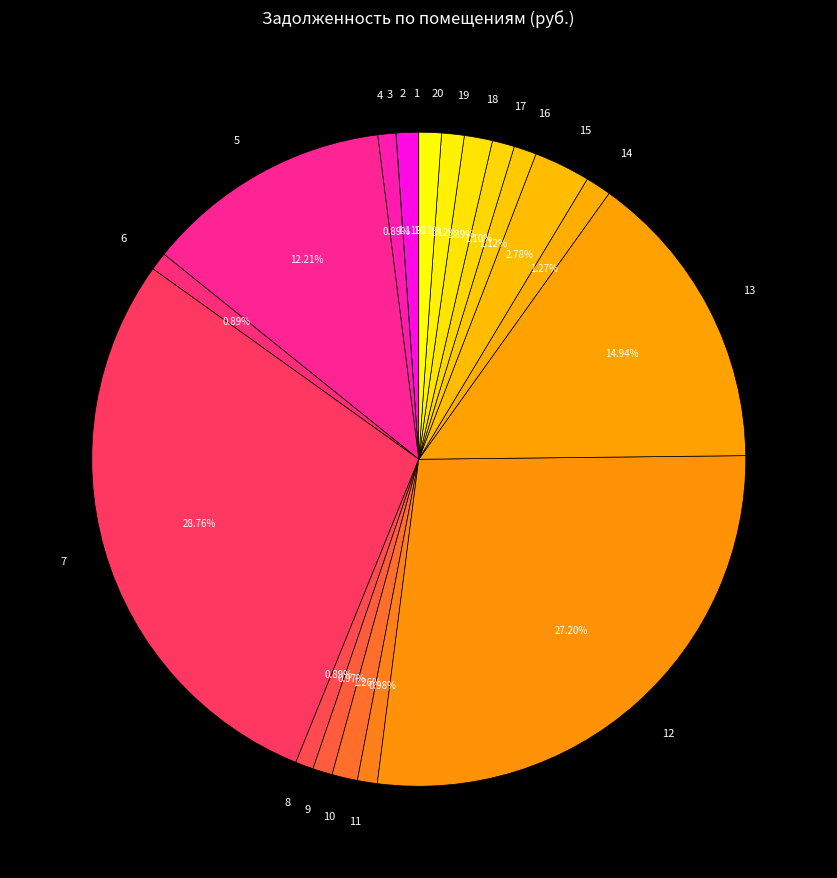

Does any single category account for the majority?

No